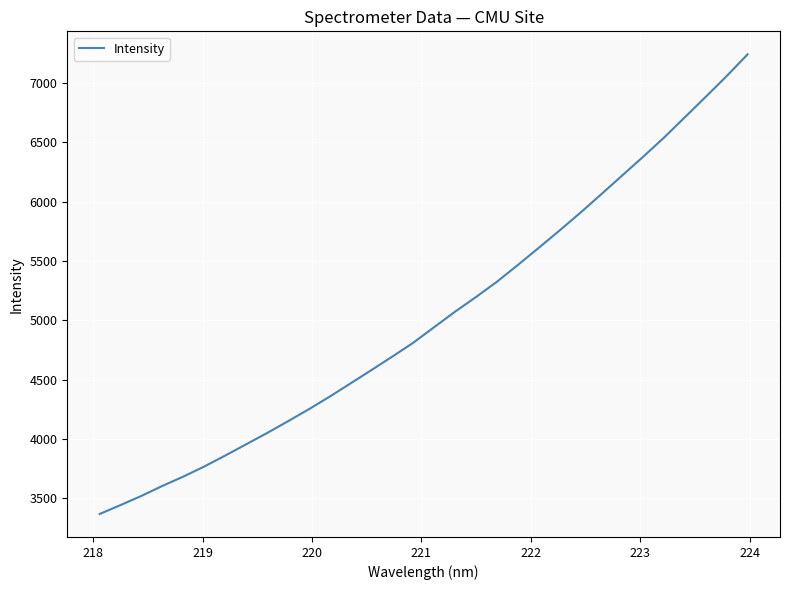

What is the minimum value shown in the chart?

3367.2